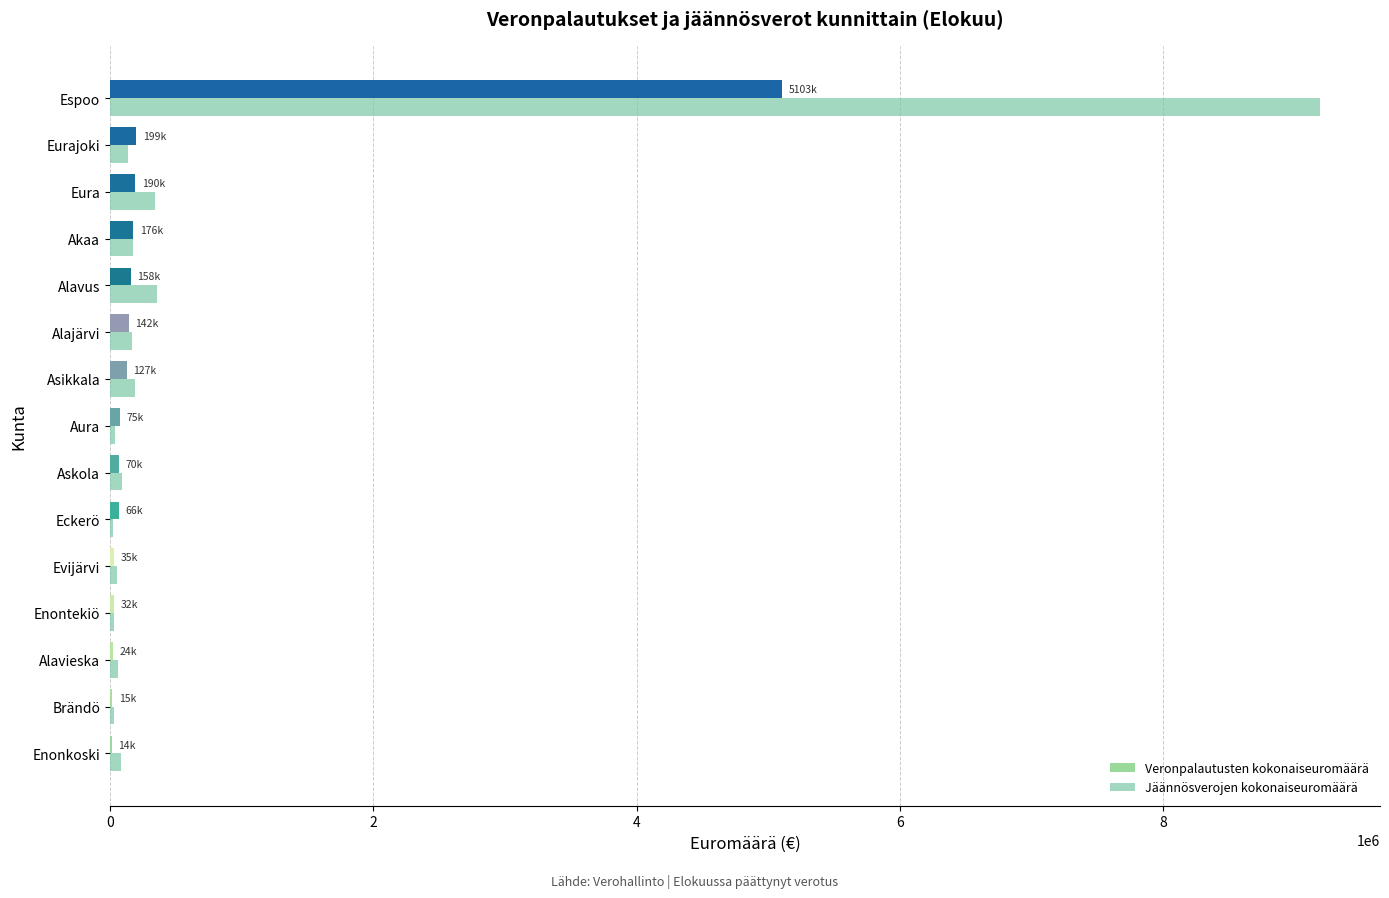

How many categories are shown in the chart?

15